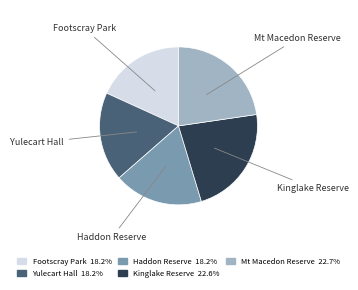

Does any single category account for the majority?

No